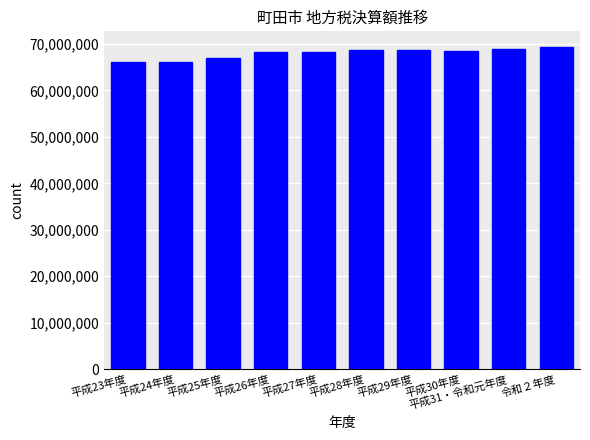

The value at 平成23年度 is 66146273. True or false?

True